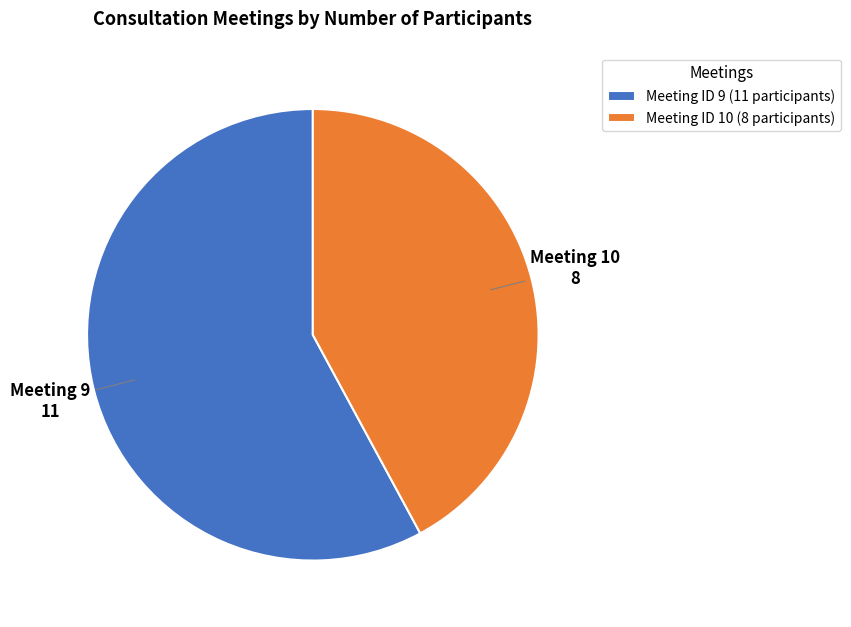

How many slices are in this pie chart?

2